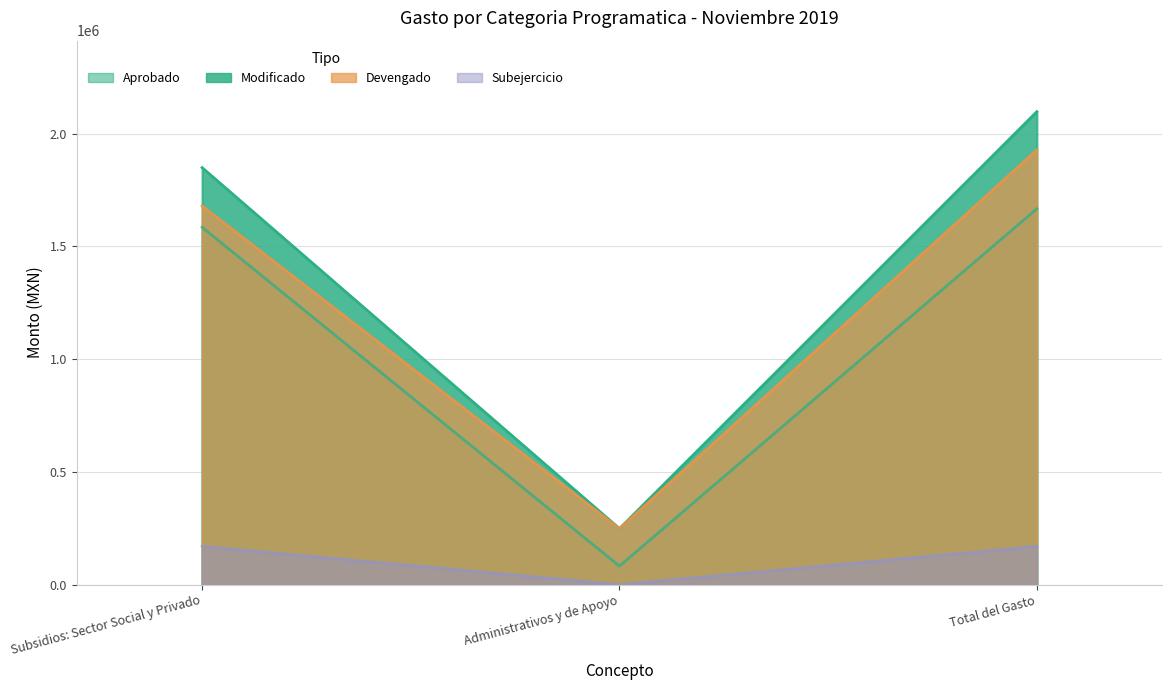

Is it true that Modificado equals 1459638.6 at Total del Gasto?

False